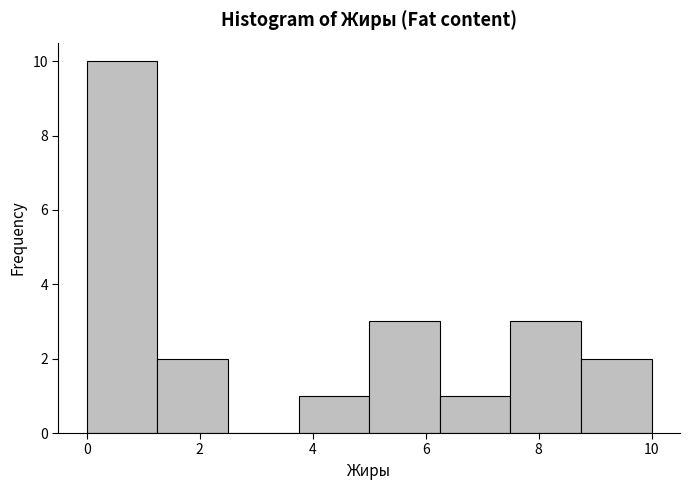

What is the height of the bar covering 1.25 to 2.50 on the x-axis? Neither the bar edges nor the heights are printed on the chart, so give them approximately, as read against the axes.

2